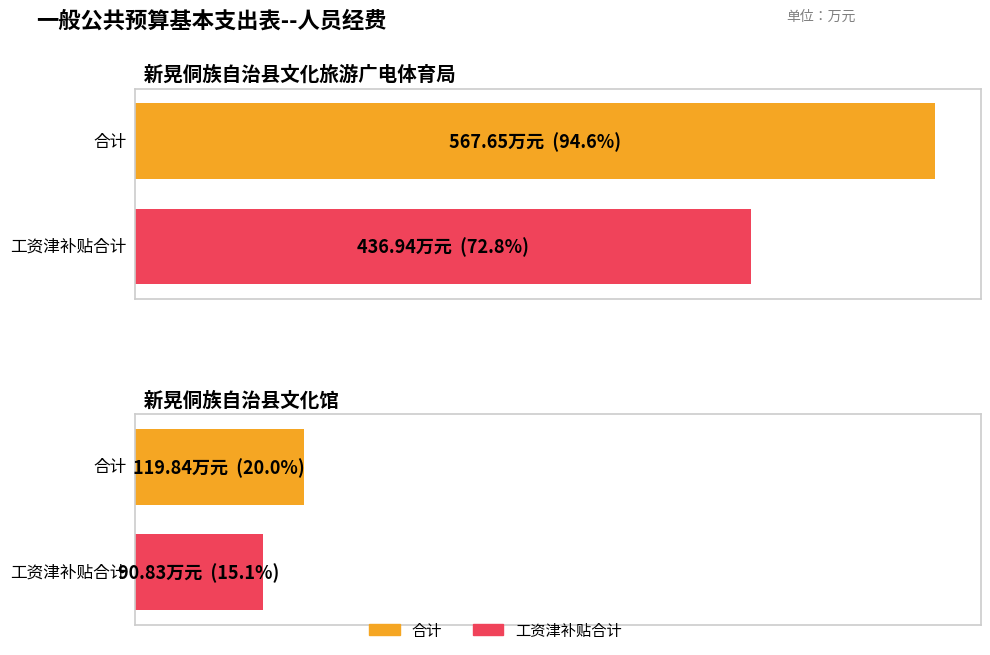

What is the spread (max minus min) of values at 新晃侗族自治县文化旅游广电体育局?

130.7